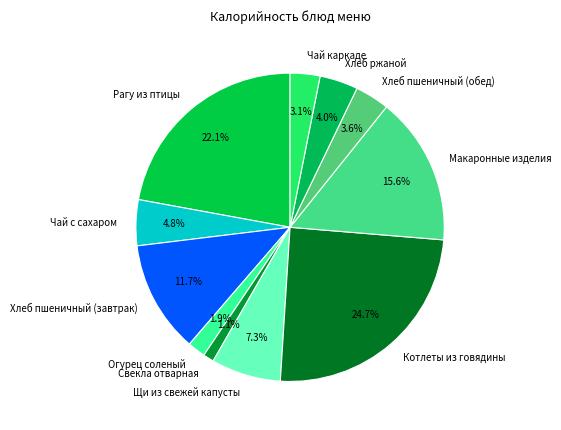

To the nearest percent, what portion does Хлеб ржаной represent?

4%